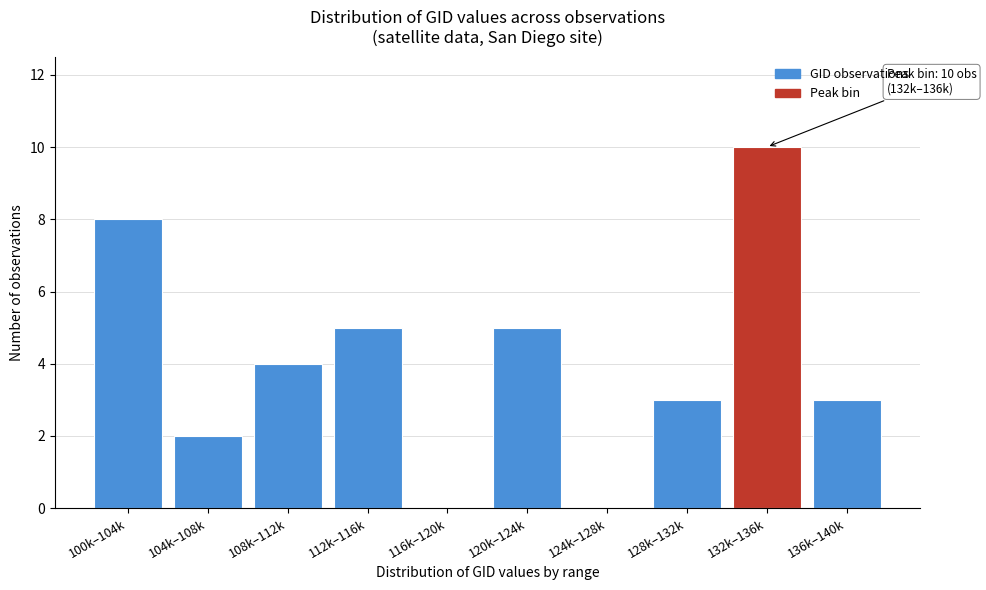

Reading right to left, list all the values displayed in this chart.

136k–140k=3	132k–136k=10	128k–132k=3	124k–128k=0	120k–124k=5	116k–120k=0	112k–116k=5	108k–112k=4	104k–108k=2	100k–104k=8